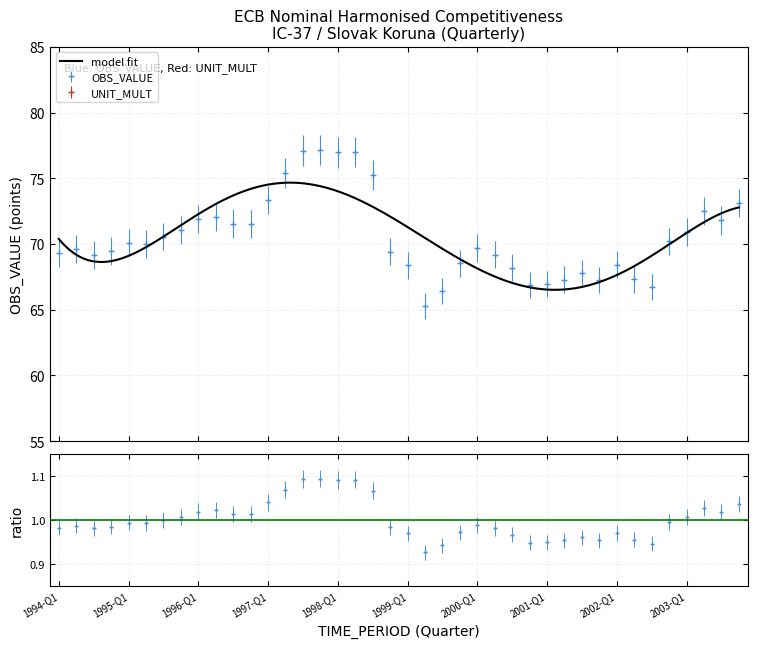

How many categories are shown in the chart?

40